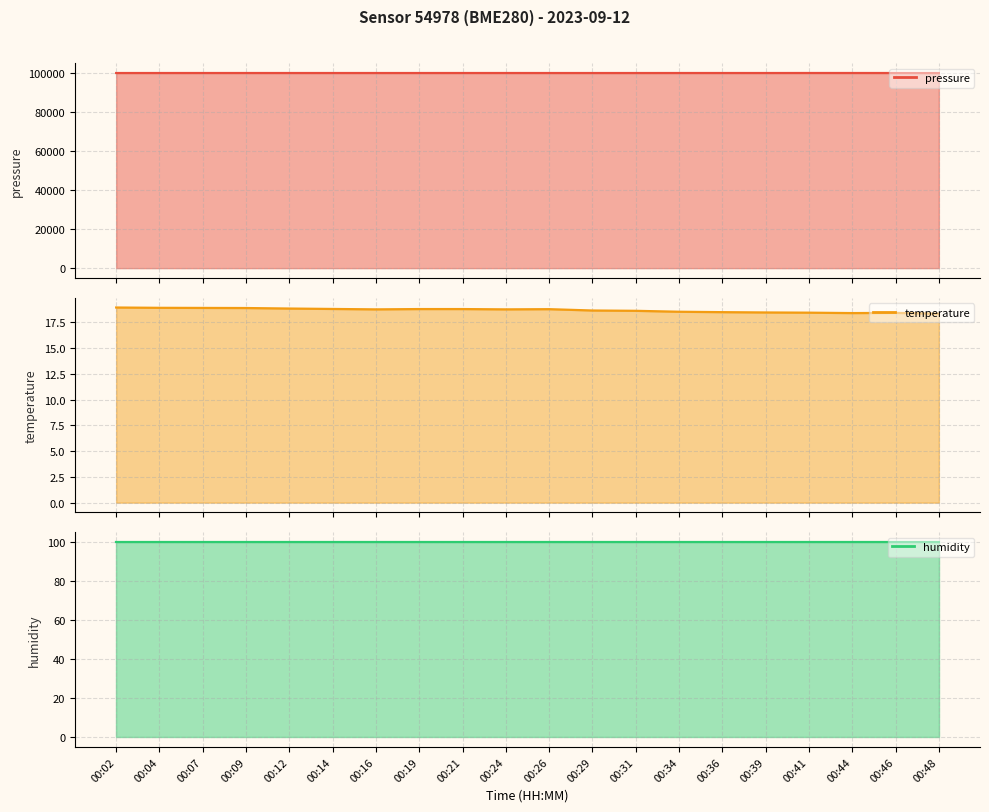

True or false: temperature and pressure cross at least once.

False